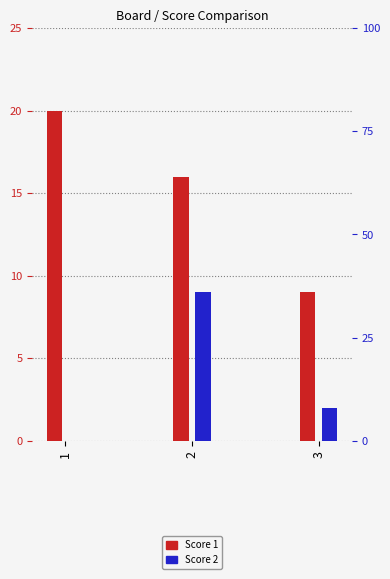

Which series has the largest total across all categories?

Score 1